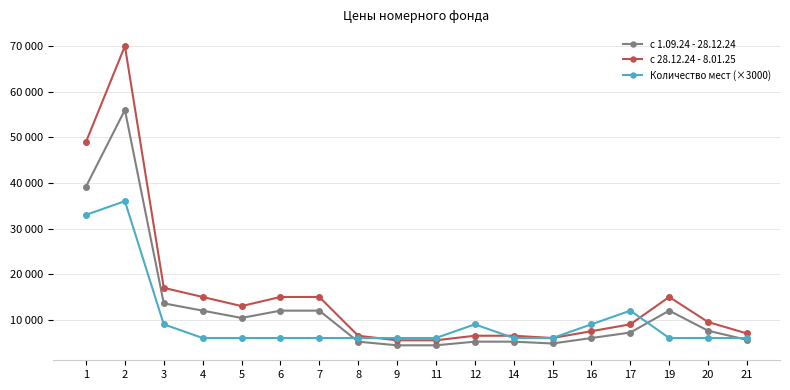

True or false: с 1.09.24 - 28.12.24 has more than 0 interior local peaks.

True